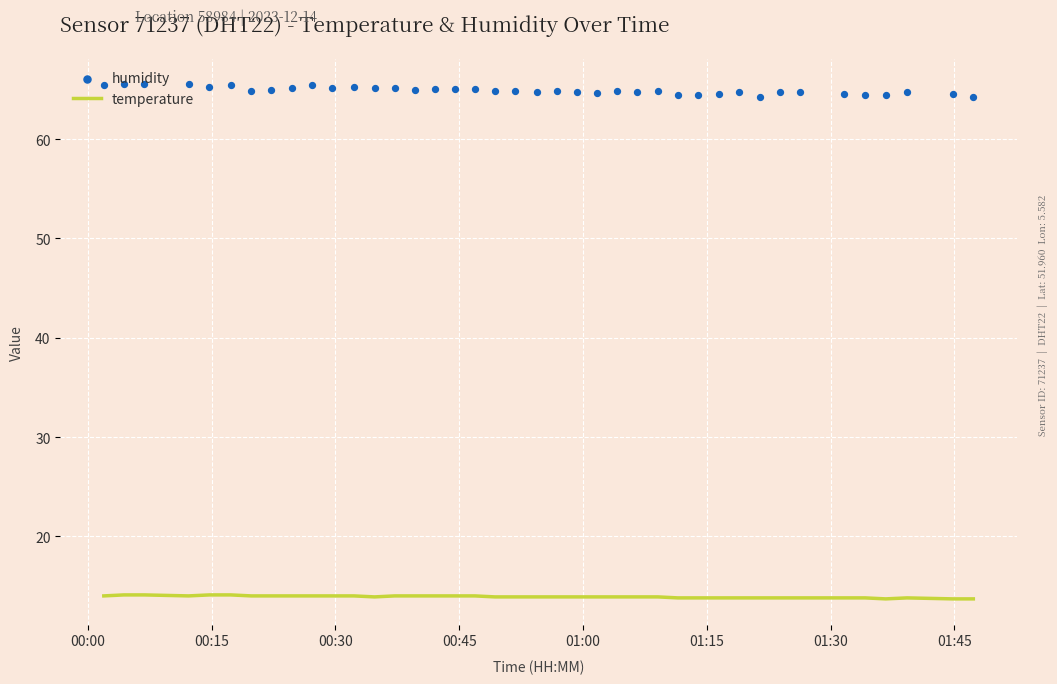

Is the value of humidity at 17 greater than the value of temperature at 01:00?

Yes